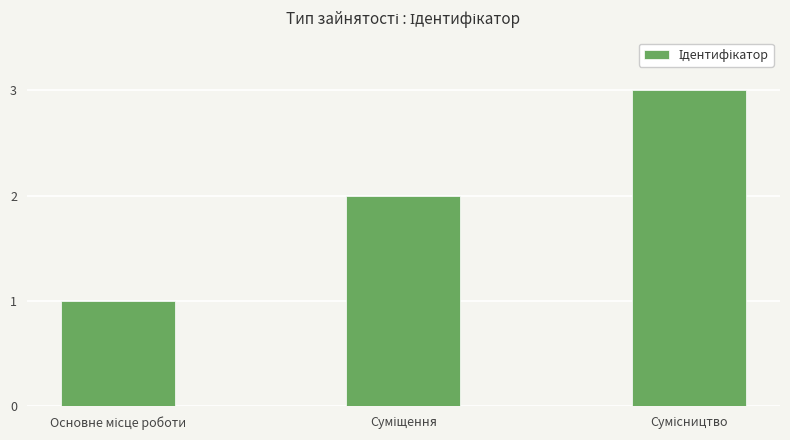

What is the maximum value shown in the chart?

3